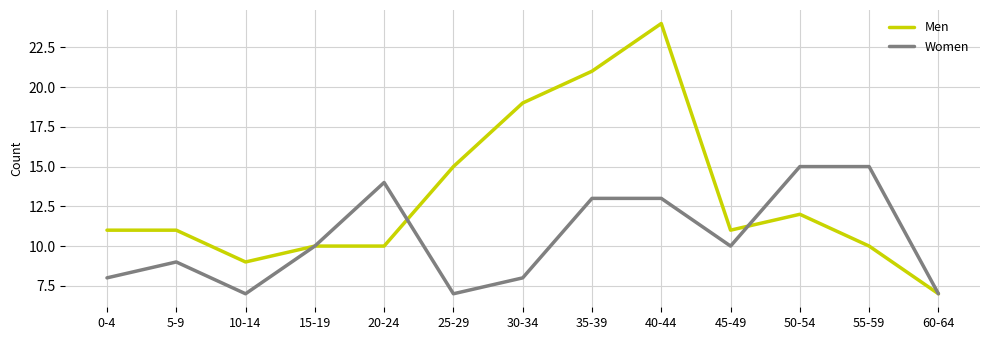

What position from the right is 5-9?

12